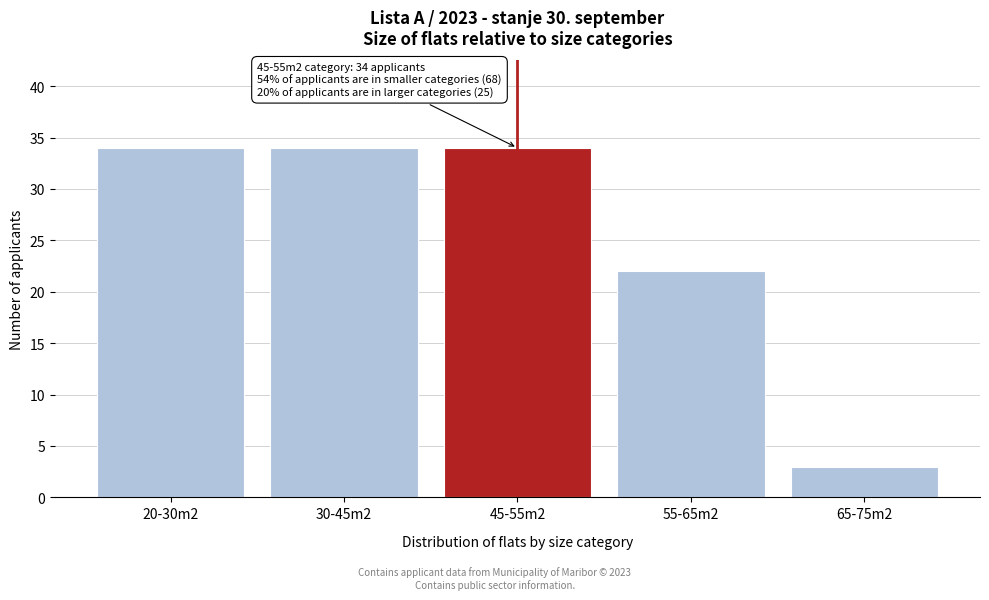

Reading left to right, extract all data points from this chart.

34	34	34	22	3